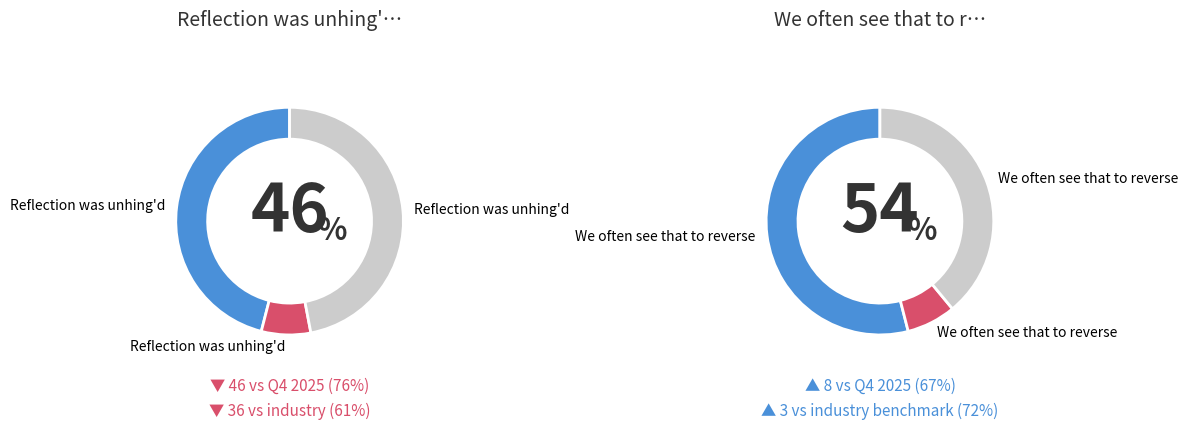

Rank the categories by value from highest to lowest.

We often see that to reverse, Reflection was unhing'd